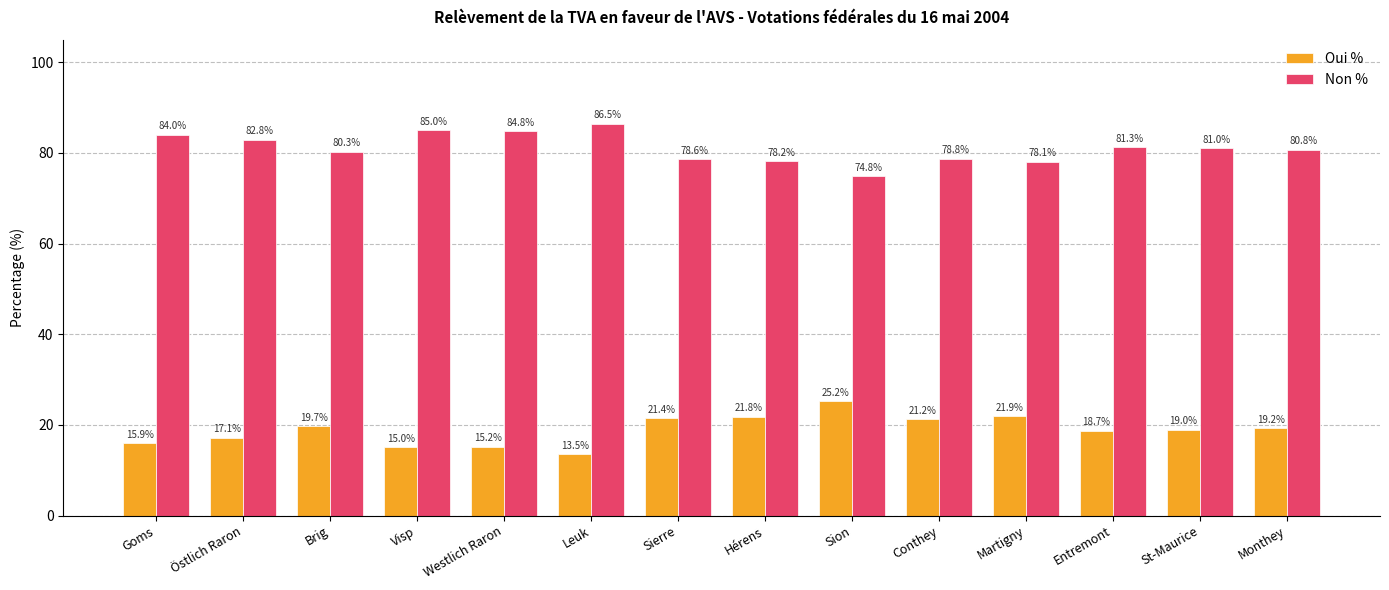

How many bars are there in each group?

2